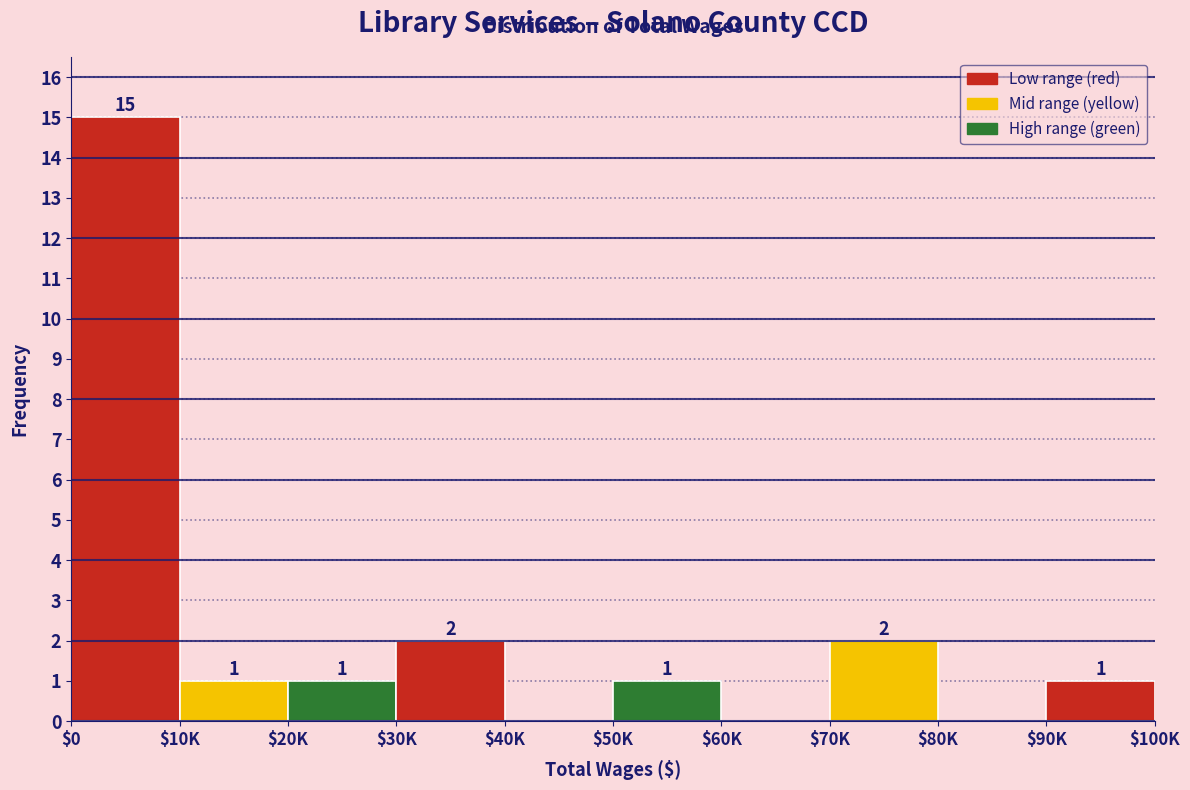

What is the sum of all values?

23